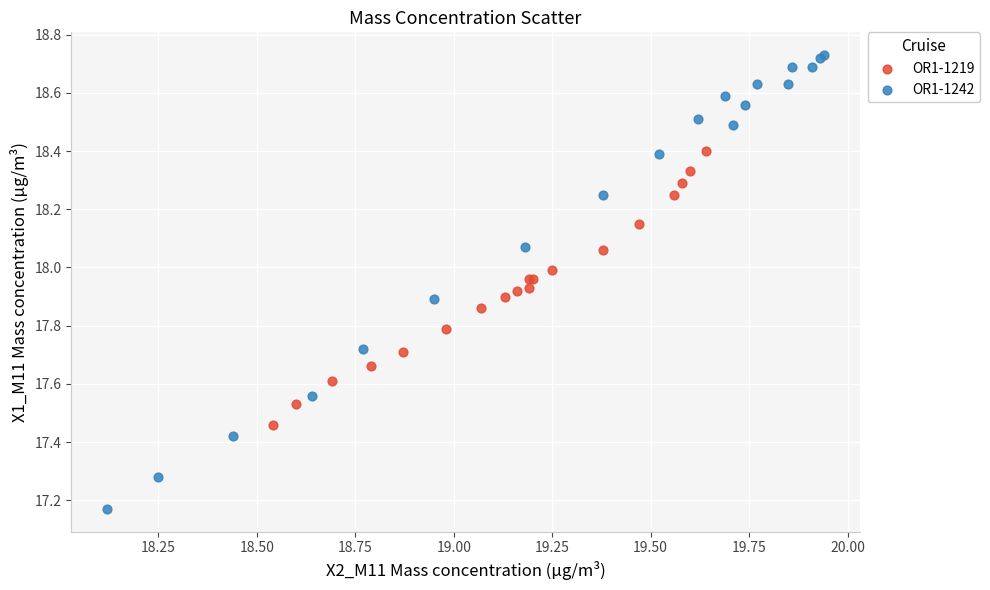

What are all the series names shown in the legend?

OR1-1219, OR1-1242